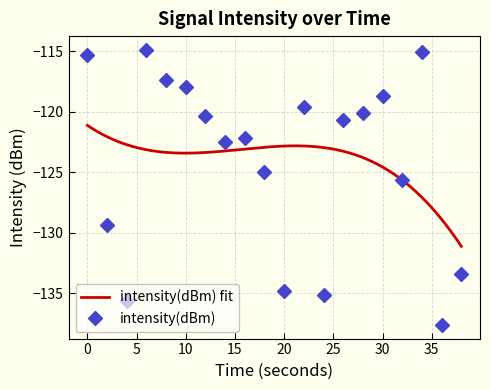

True or false: the data shows -115.1 at 34.

True